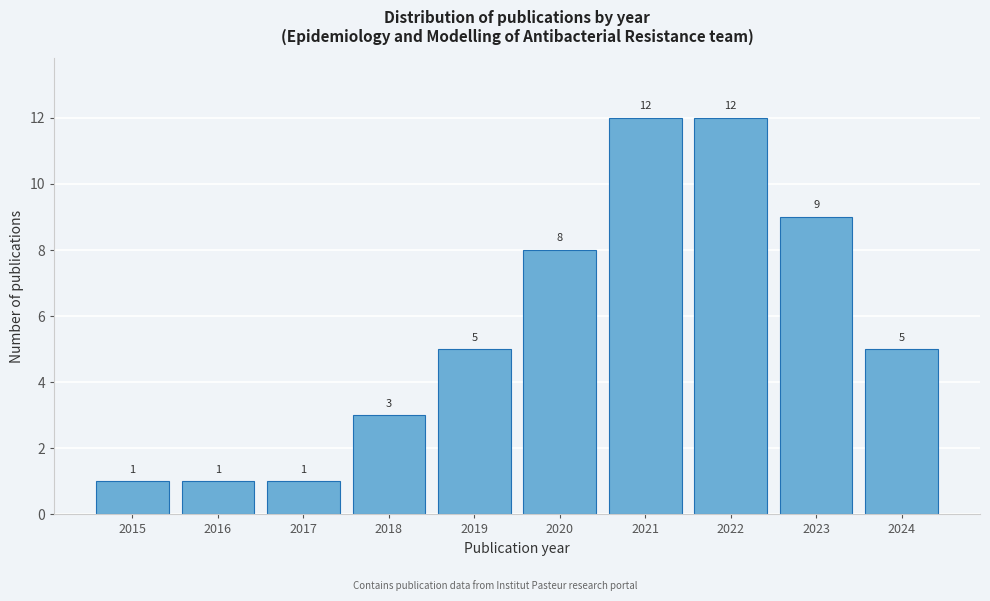

Reading left to right, transcribe all the data shown in this chart.

1	1	1	3	5	8	12	12	9	5